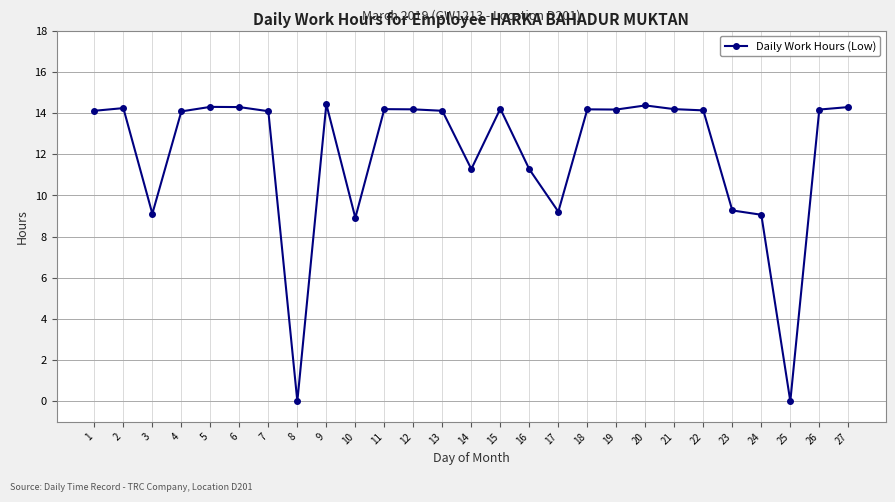

The chart shows a value of 3.2 at 18. True or false?

False